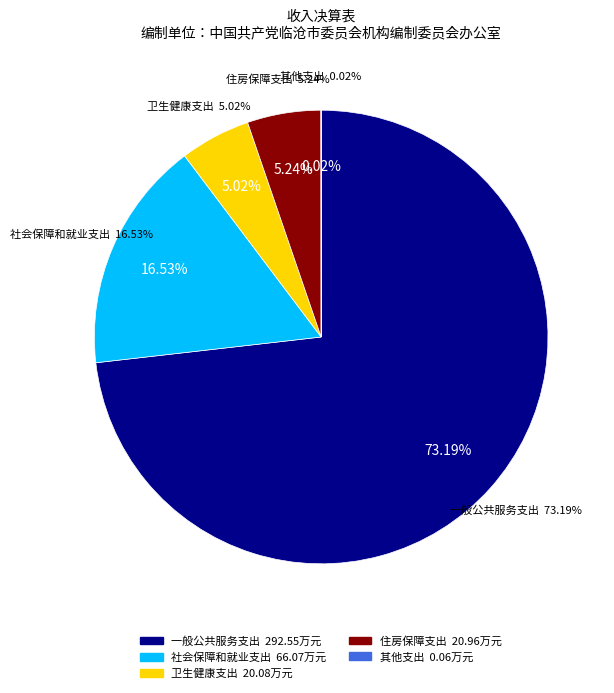

Which category has the smallest portion of the pie?

其他支出